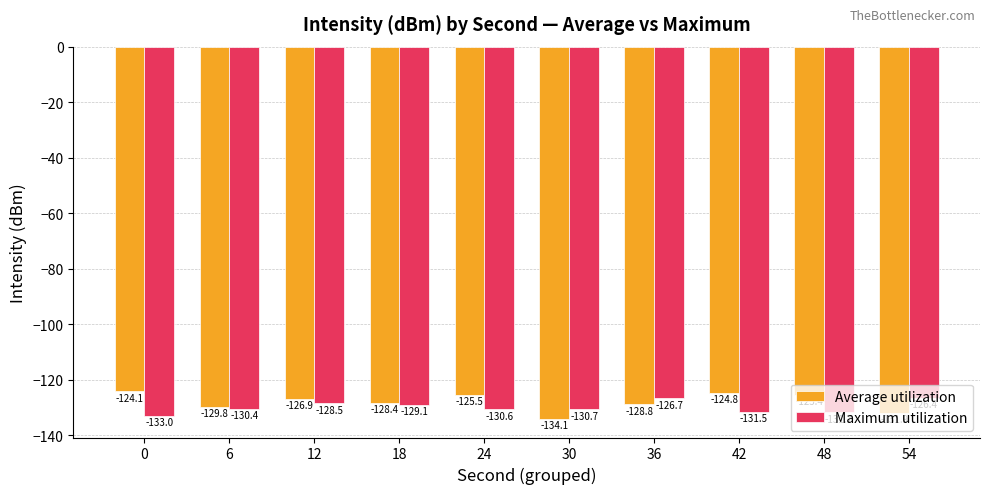

How many groups of bars are there?

10